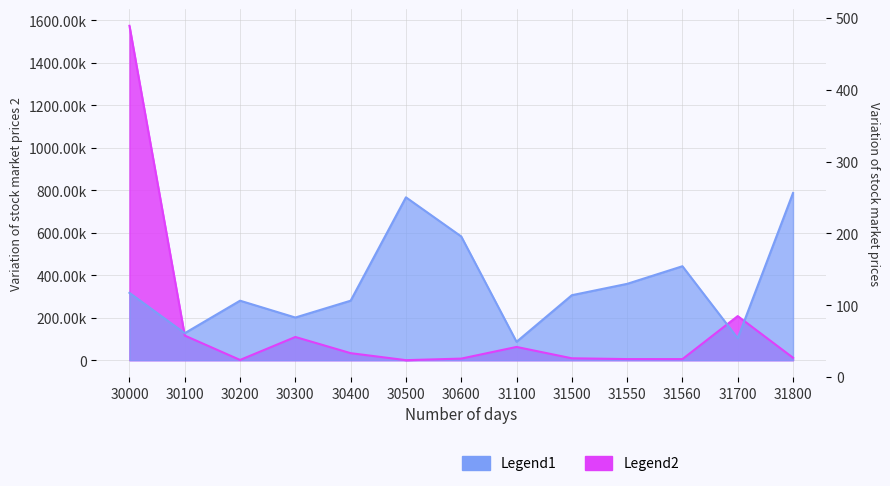

What is the greatest value displayed?

1573896.0